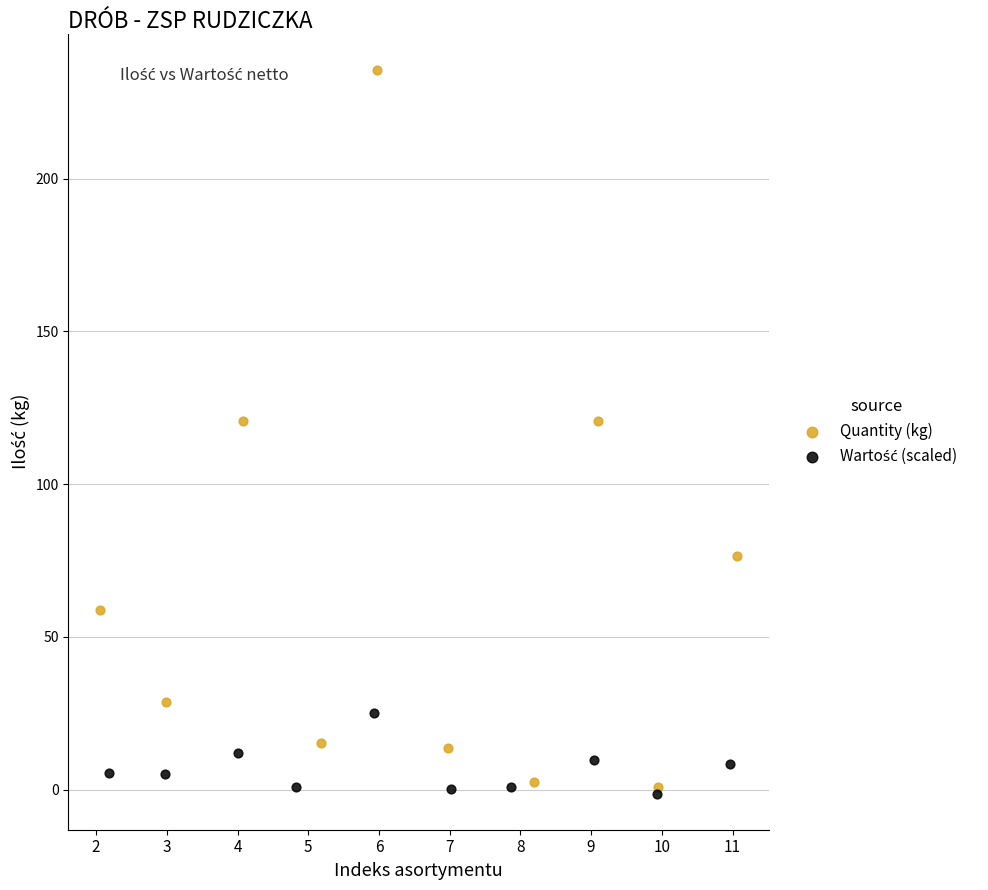

Which series contains the highest Y value?

Quantity (kg)